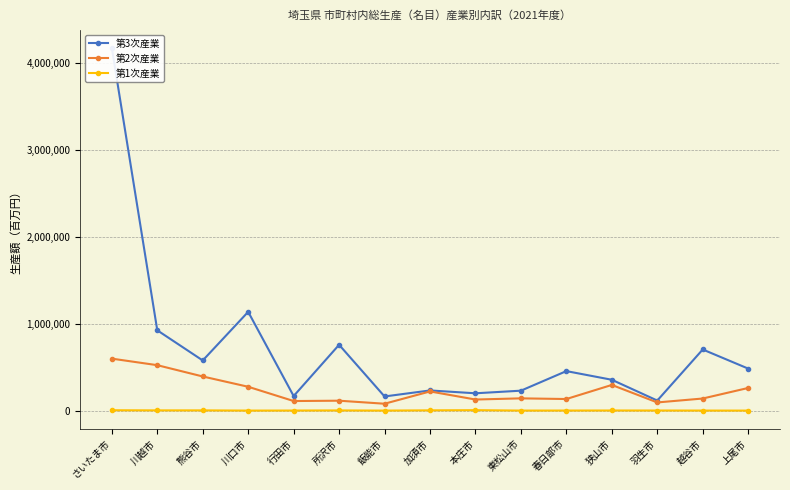

What are all the series names shown in the legend?

第3次産業, 第2次産業, 第1次産業